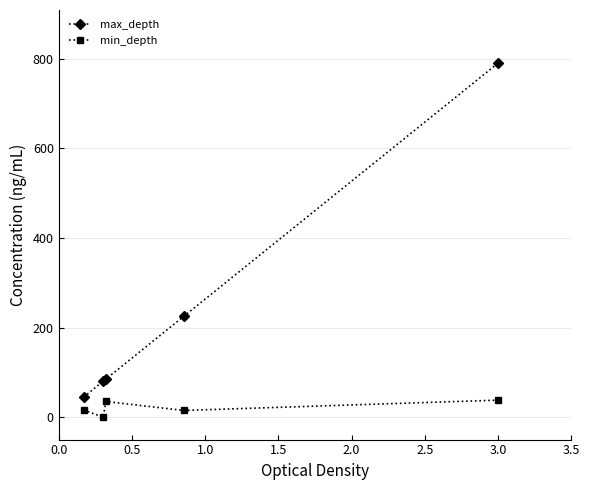

In min_depth, how many points are higher than both neighbors (excluding endpoints)?

1